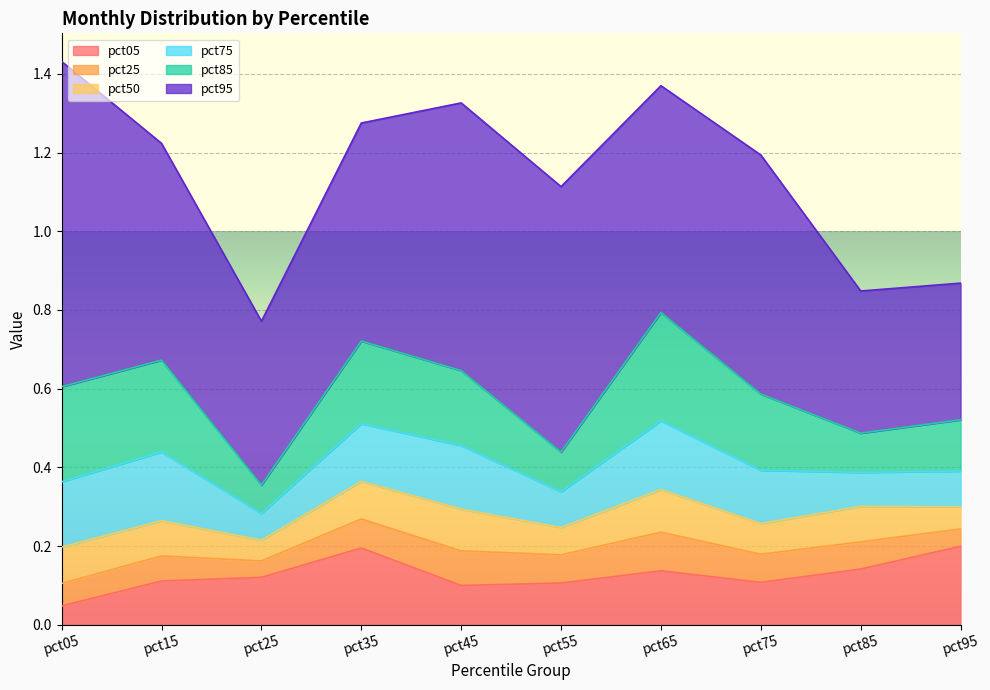

The value of pct25 at pct35 is 0.1. True or false?

False